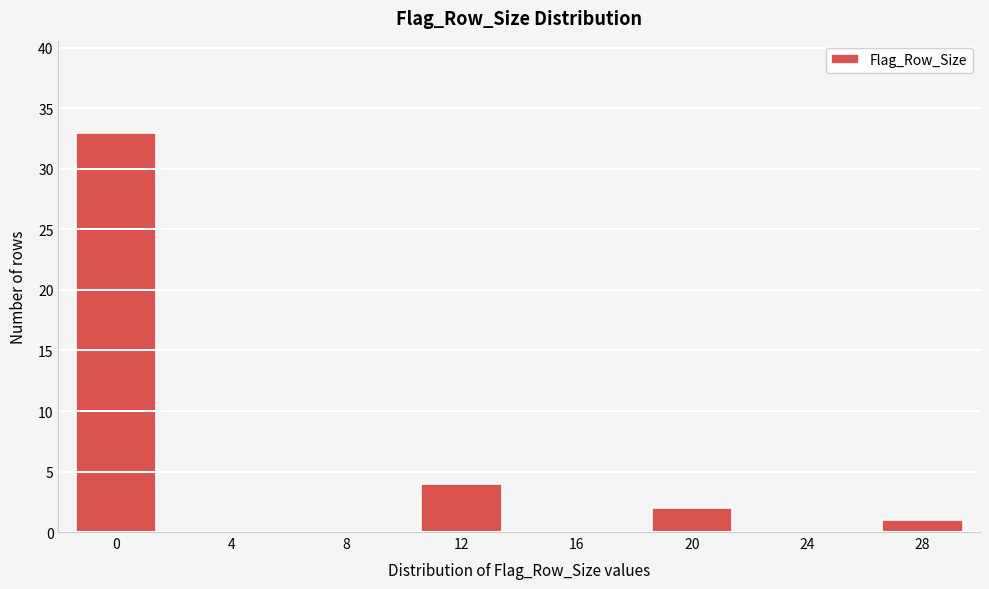

Reading right to left, transcribe all the data shown in this chart.

28=1	24=0	20=2	16=0	12=4	8=0	4=0	0=33